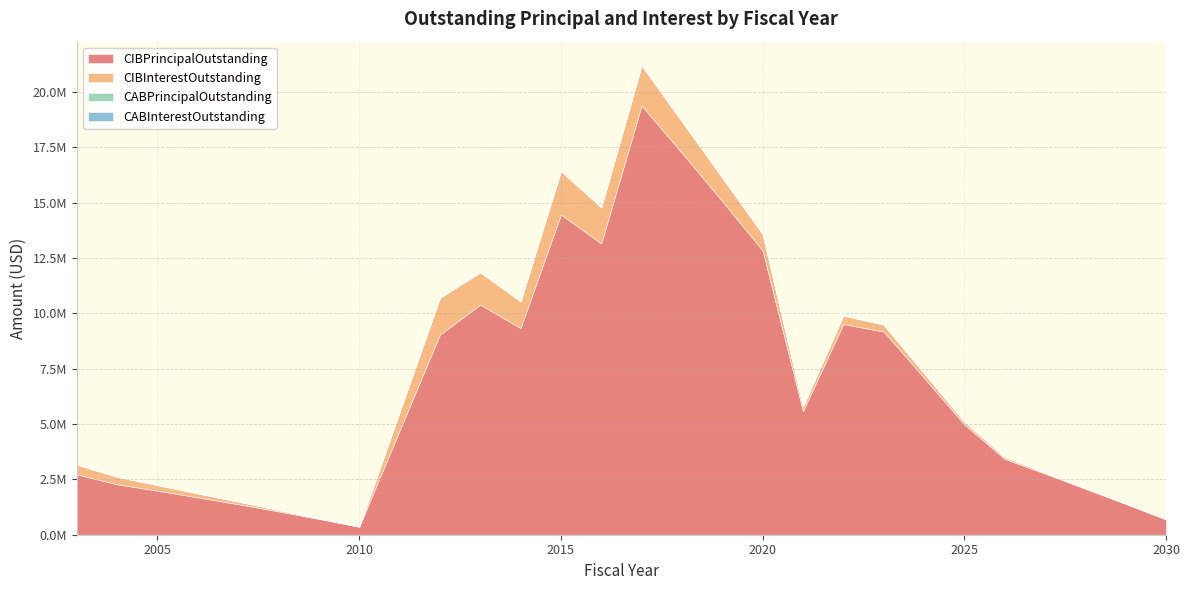

Reading right to left, what are all the values shown in this chart?

CIBPrincipalOutstanding: 700000.0	1395000.0	2080000.0	2760000.0	3430000.0	4983000.0	7101000.0	9181000.0	9517000.0	5586000.0	12844000.0	15073000.0	17255000.0	19392000.0	13167000.0	14468000.0	9338000.0	10400000.0	9040000.0	365000.0	715000.0	1055000.0	1380000.0	1690000.0	1990000.0	2280000.0	2730000.0
CIBInterestOutstanding: 3500.0	13975.0	31350.0	55550.0	86500.0	131908.3	206730.8	317489.6	393539.6	217402.4	752089.1	1062983.6	1421232.3	1824587.4	1628068.4	1971501.5	1212915.3	1459073.1	1669185.8	7756.2	30531.2	67368.8	117506.2	180188.8	254541.2	339811.2	440718.8
CABPrincipalOutstanding: 0.0	0.0	0.0	0.0	0.0	0.0	0.0	0.0	0.0	0.0	0.0	0.0	0.0	0.0	0.0	0.0	0.0	0.0	0.0	0.0	0.0	0.0	0.0	0.0	0.0	0.0	0.0
CABInterestOutstanding: 0.0	0.0	0.0	0.0	0.0	0.0	0.0	0.0	0.0	0.0	0.0	0.0	0.0	0.0	0.0	0.0	0.0	0.0	0.0	0.0	0.0	0.0	0.0	0.0	0.0	0.0	0.0